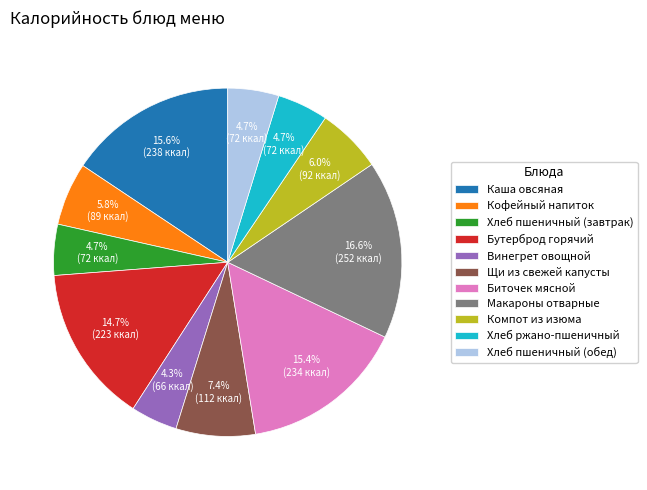

What is the total percentage of Каша овсяная and Биточек мясной?

31.0%